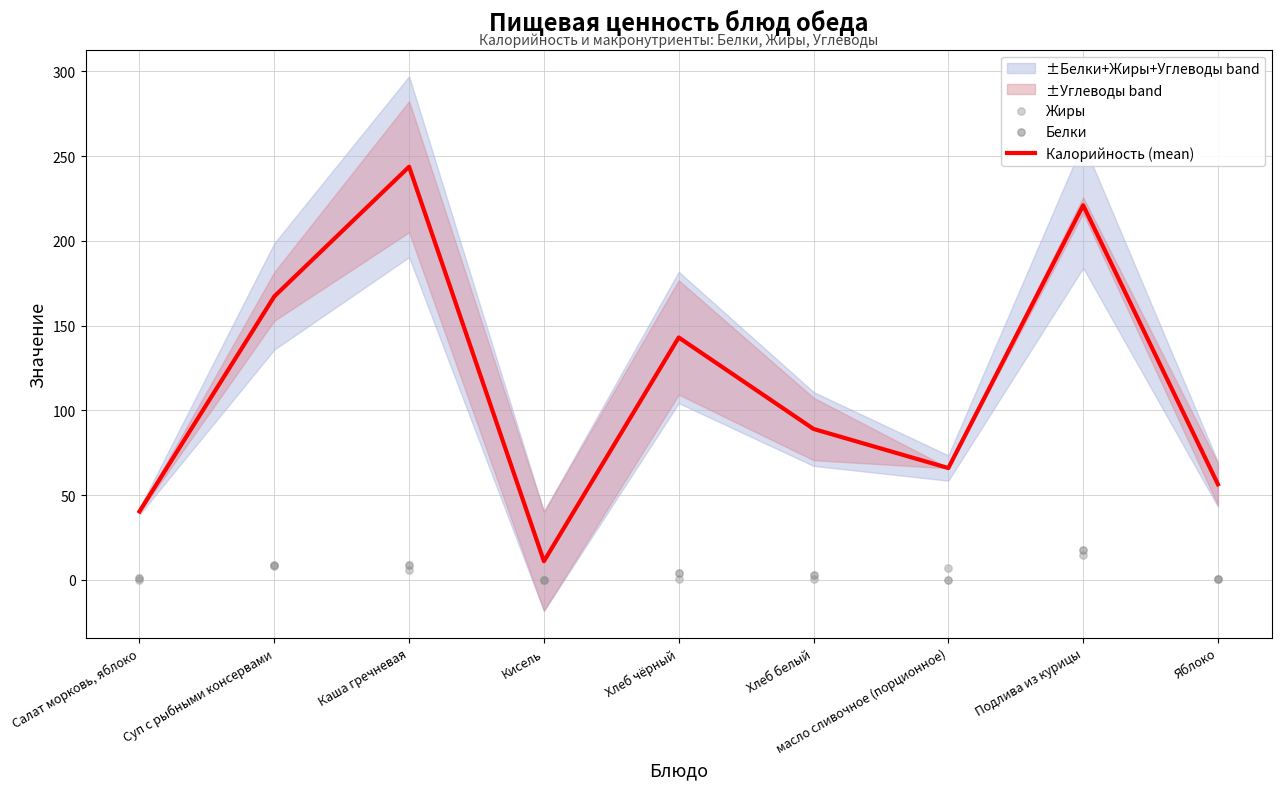

Is the value of Белки at Кисель greater than the value of Калорийность (mean) at Кисель?

No